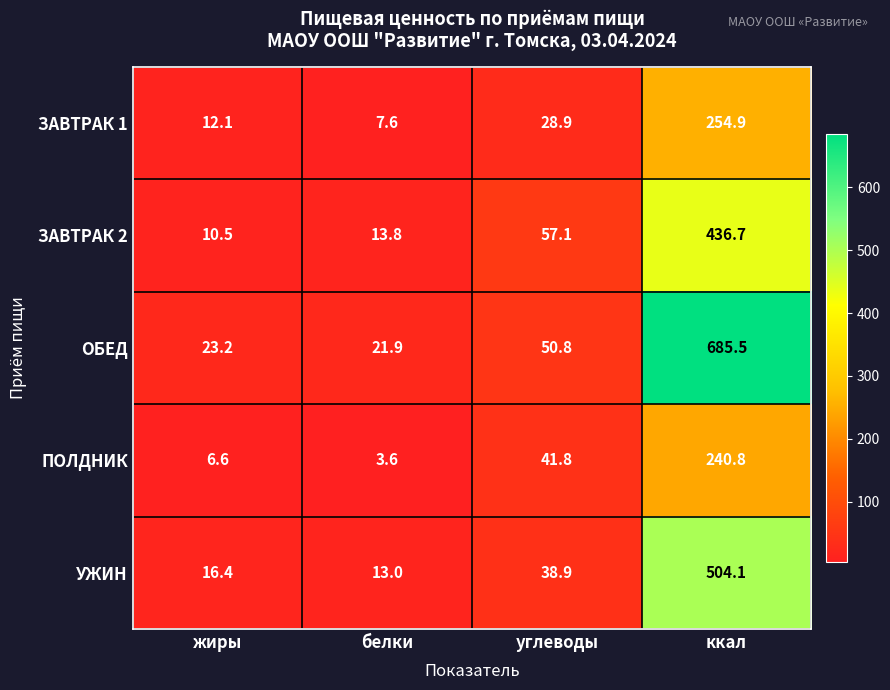

What is the spread (max minus min) of values at ккал?

444.7